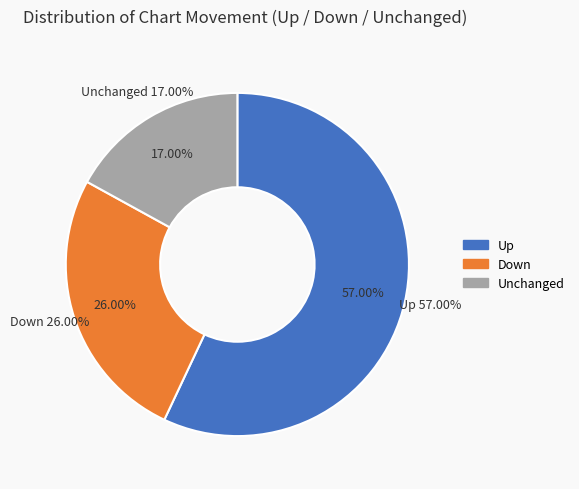

What is the total percentage of - and down?

43.0%